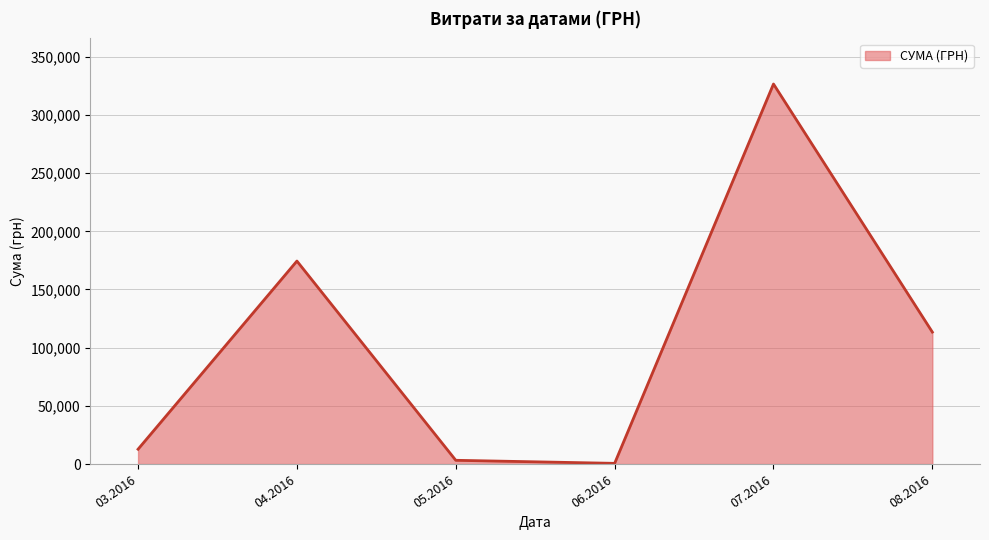

Is it true that the value at 04.2016 is 302871.5?

False